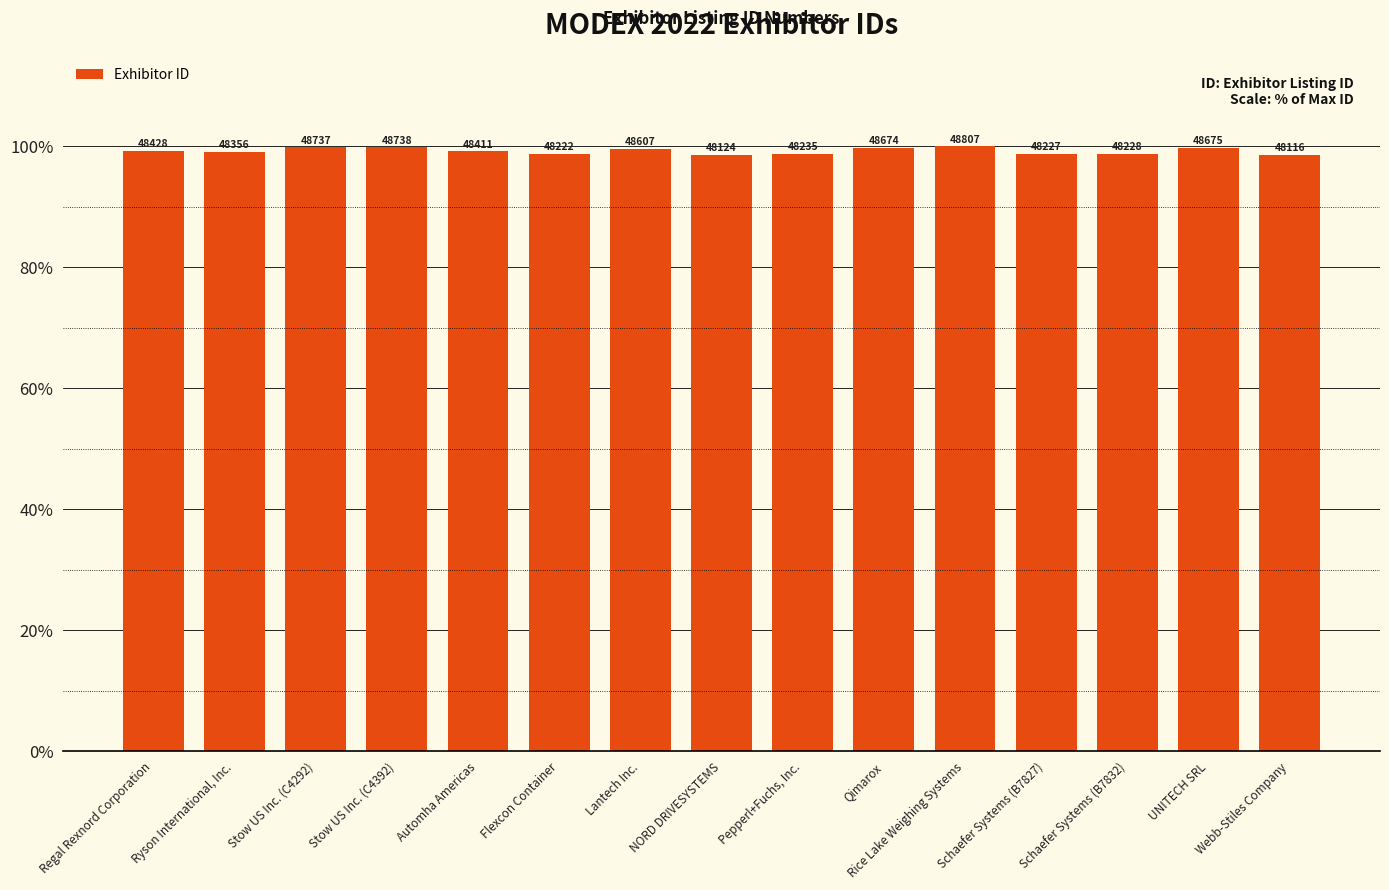

Reading left to right, extract all data points from this chart.

Regal Rexnord Corporation=99.2	Ryson International, Inc.=99.1	Stow US Inc. (C4292)=99.9	Stow US Inc. (C4392)=99.9	Automha Americas=99.2	Flexcon Container=98.8	Lantech Inc.=99.6	NORD DRIVESYSTEMS=98.6	Pepperl+Fuchs, Inc.=98.8	Qimarox=99.7	Rice Lake Weighing Systems=100.0	Schaefer Systems (B7827)=98.8	Schaefer Systems (B7832)=98.8	UNITECH SRL=99.7	Webb-Stiles Company=98.6